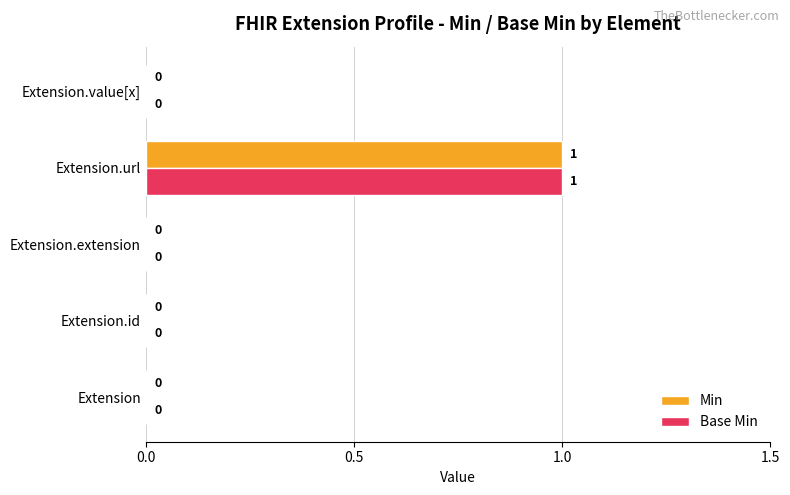

The value of Base Min at Extension.url is 2. True or false?

False